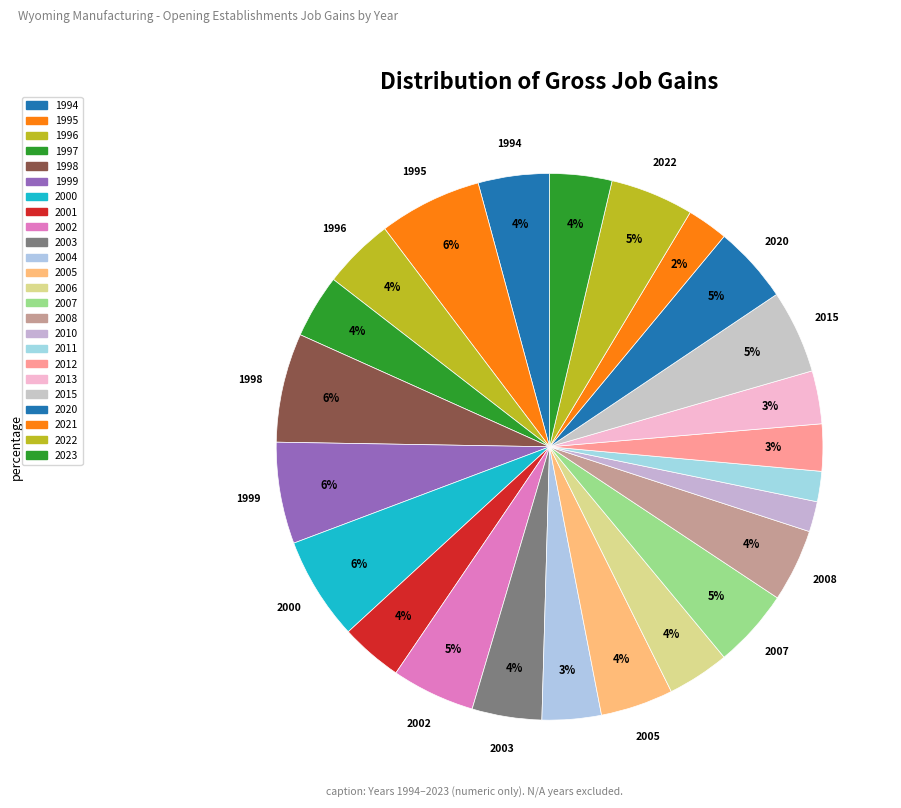

To the nearest percent, what is the difference between the 2021 and 1998 slice percentages?

4%